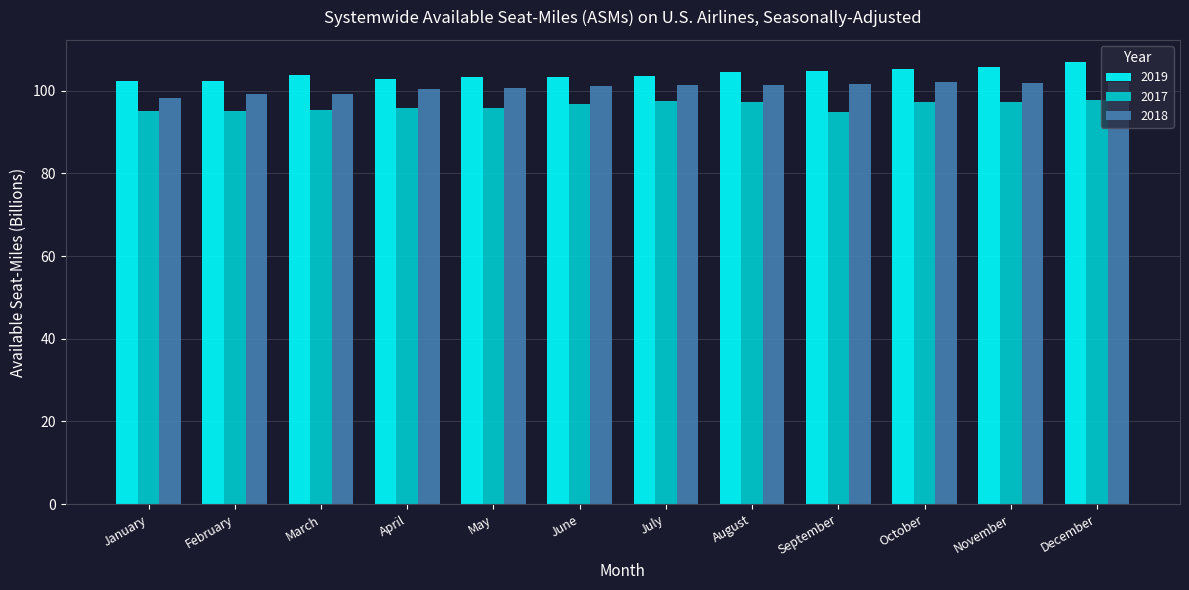

What is the spread (max minus min) of values at September?

9.8